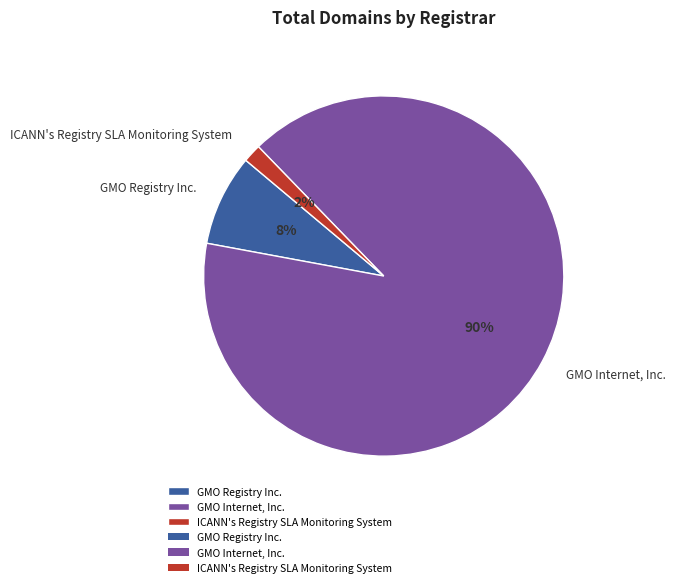

Combined, do ICANN's Registry SLA Monitoring System and GMO Internet, Inc. account for over 50%?

Yes